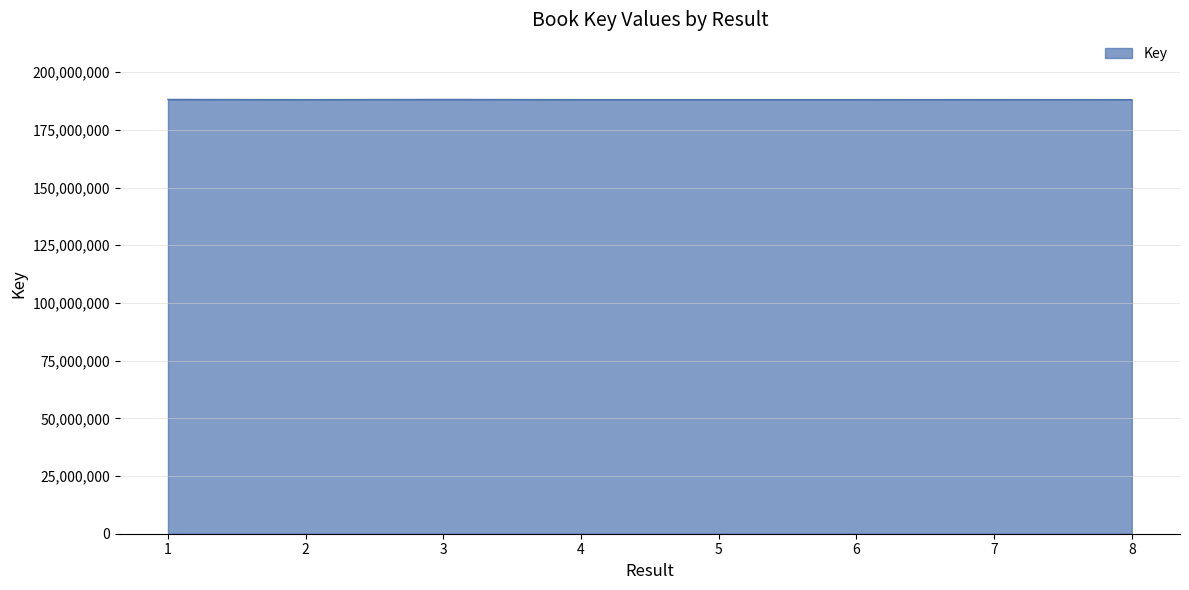

What is the greatest value displayed?

188168147